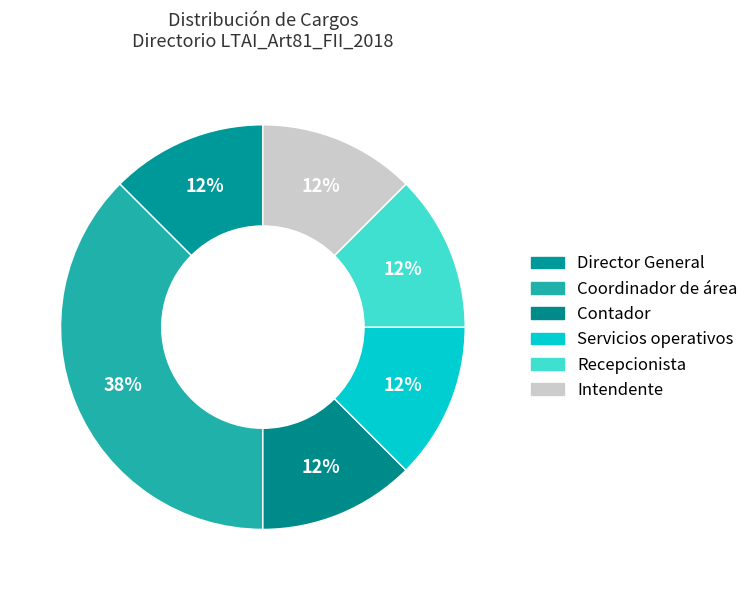

Count the number of slices in the pie.

6